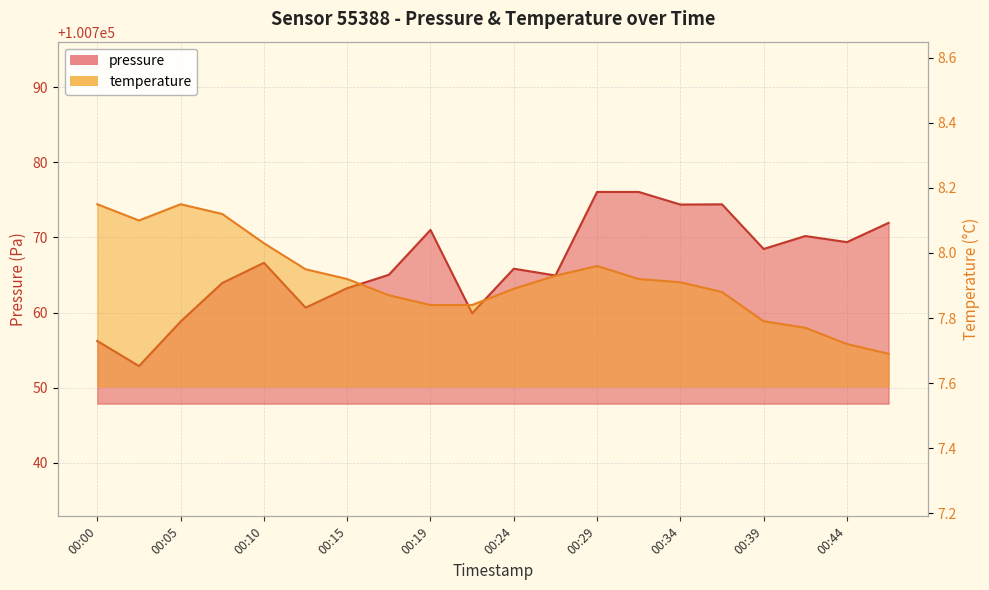

What is the minimum value shown in the chart?

7.7